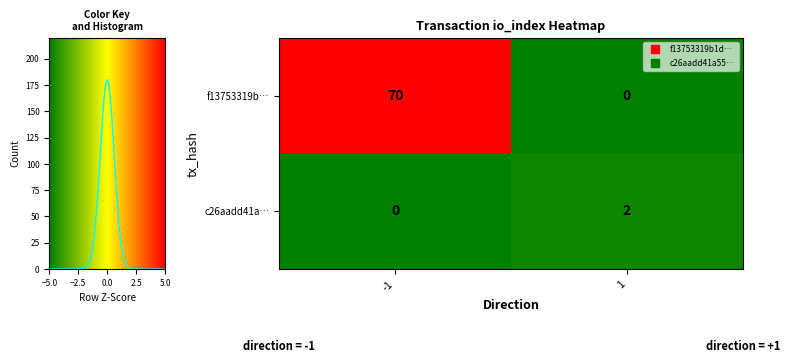

How many values in the f13753319b… series are below 70?

1